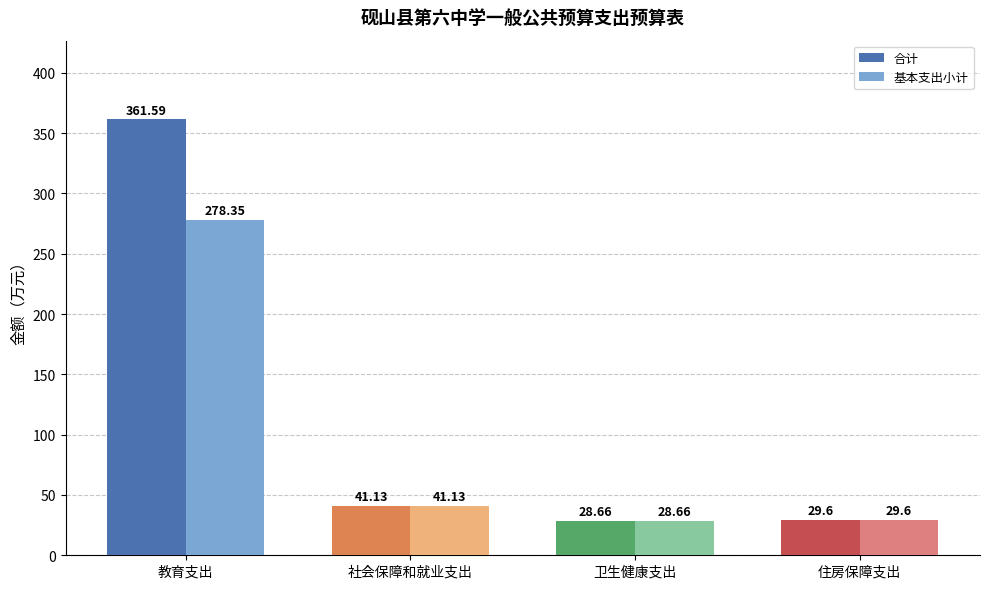

What are all the series names shown in the legend?

合计, 基本支出小计